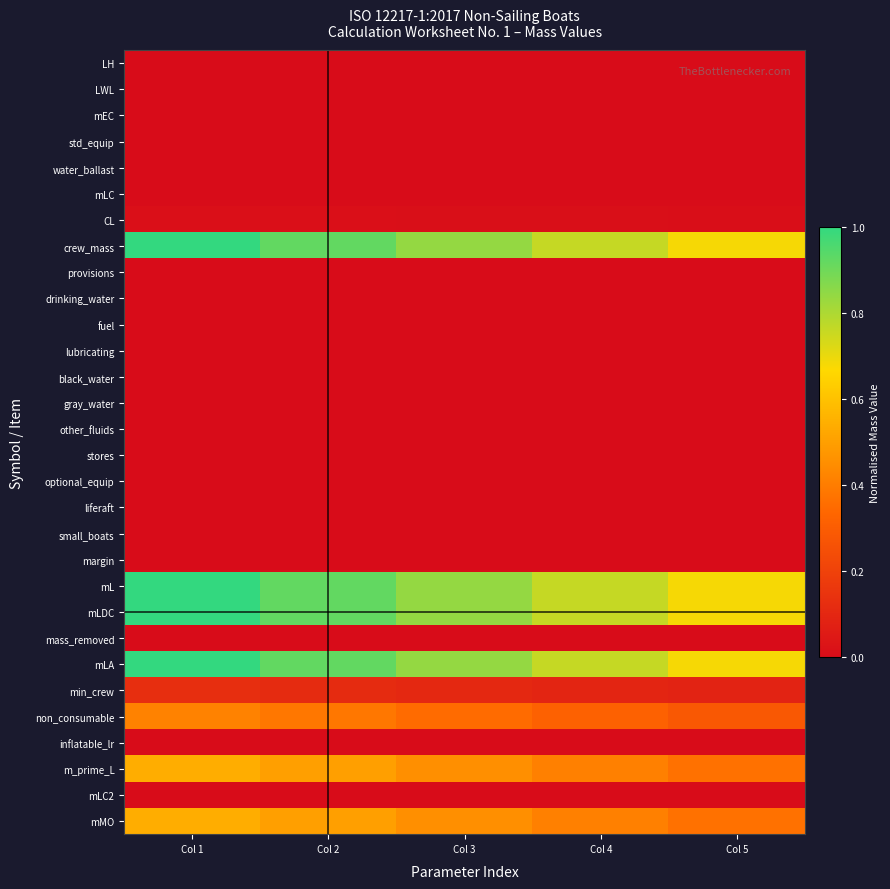

At Col 1, list the series in order from smallest to largest.

LH, LWL, mEC, std_equip, water_ballast, mLC, provisions, drinking_water, fuel, lubricating, black_water, gray_water, other_fluids, stores, optional_equip, liferaft, small_boats, margin, mass_removed, inflatable_lr, mLC2, CL, min_crew, non_consumable, m_prime_L, mMO, crew_mass, mL, mLDC, mLA